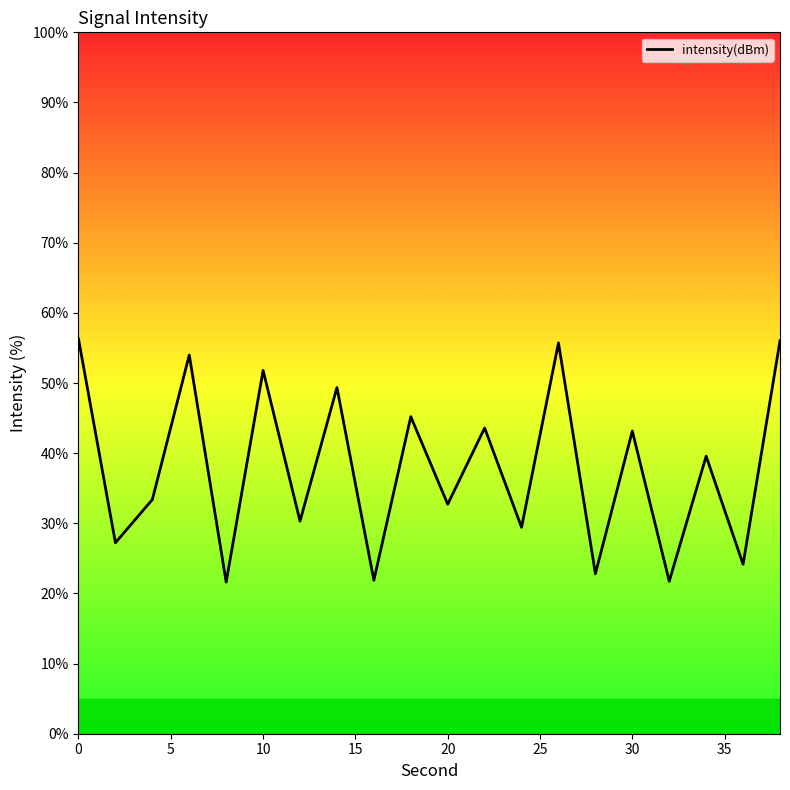

What is the difference between the maximum and second lowest values?

34.6